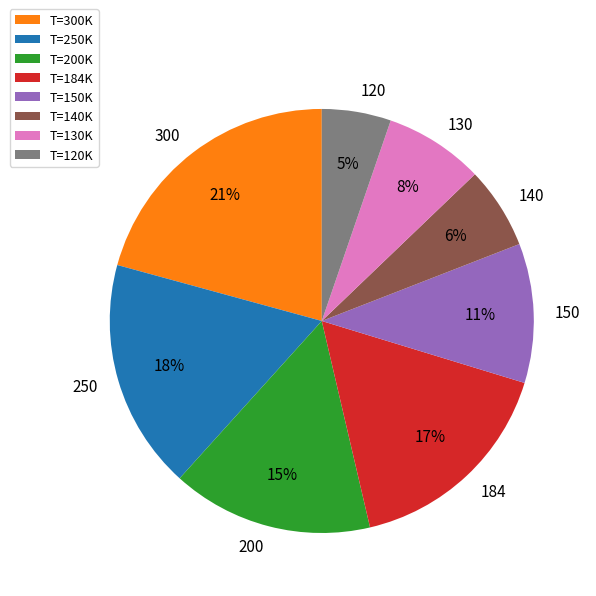

How many segments does this pie chart have?

8